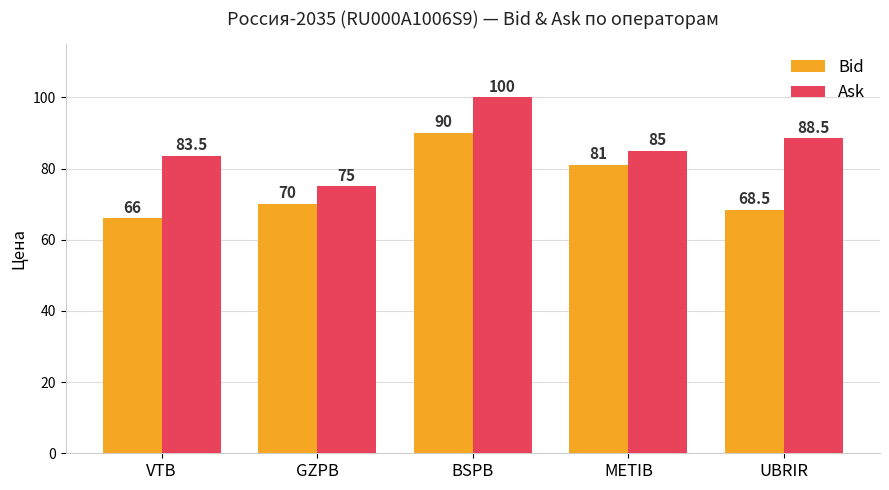

At which label is Ask closest to 87?

UBRIR